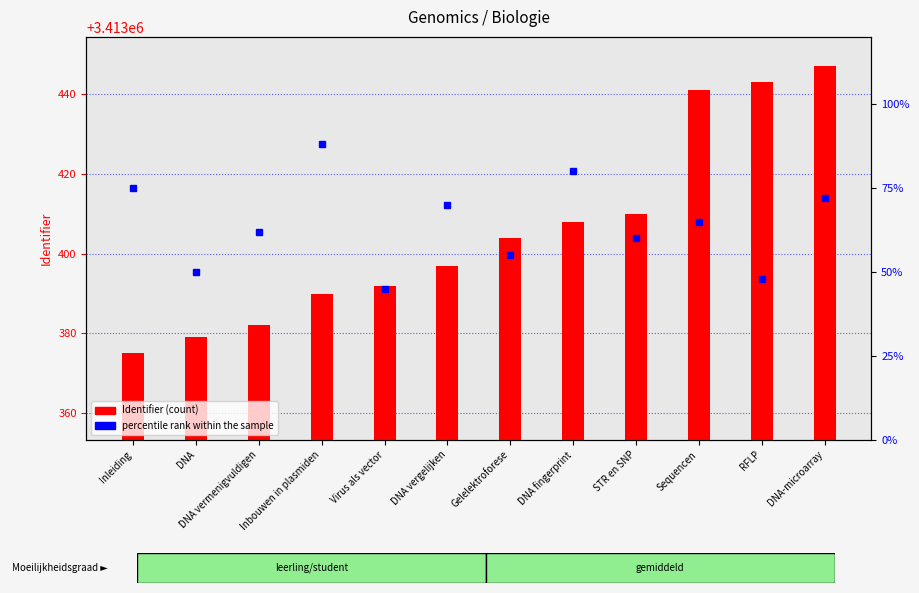

True or false: Identifier (count) has a value of 3413397 at DNA vergelijken.

True